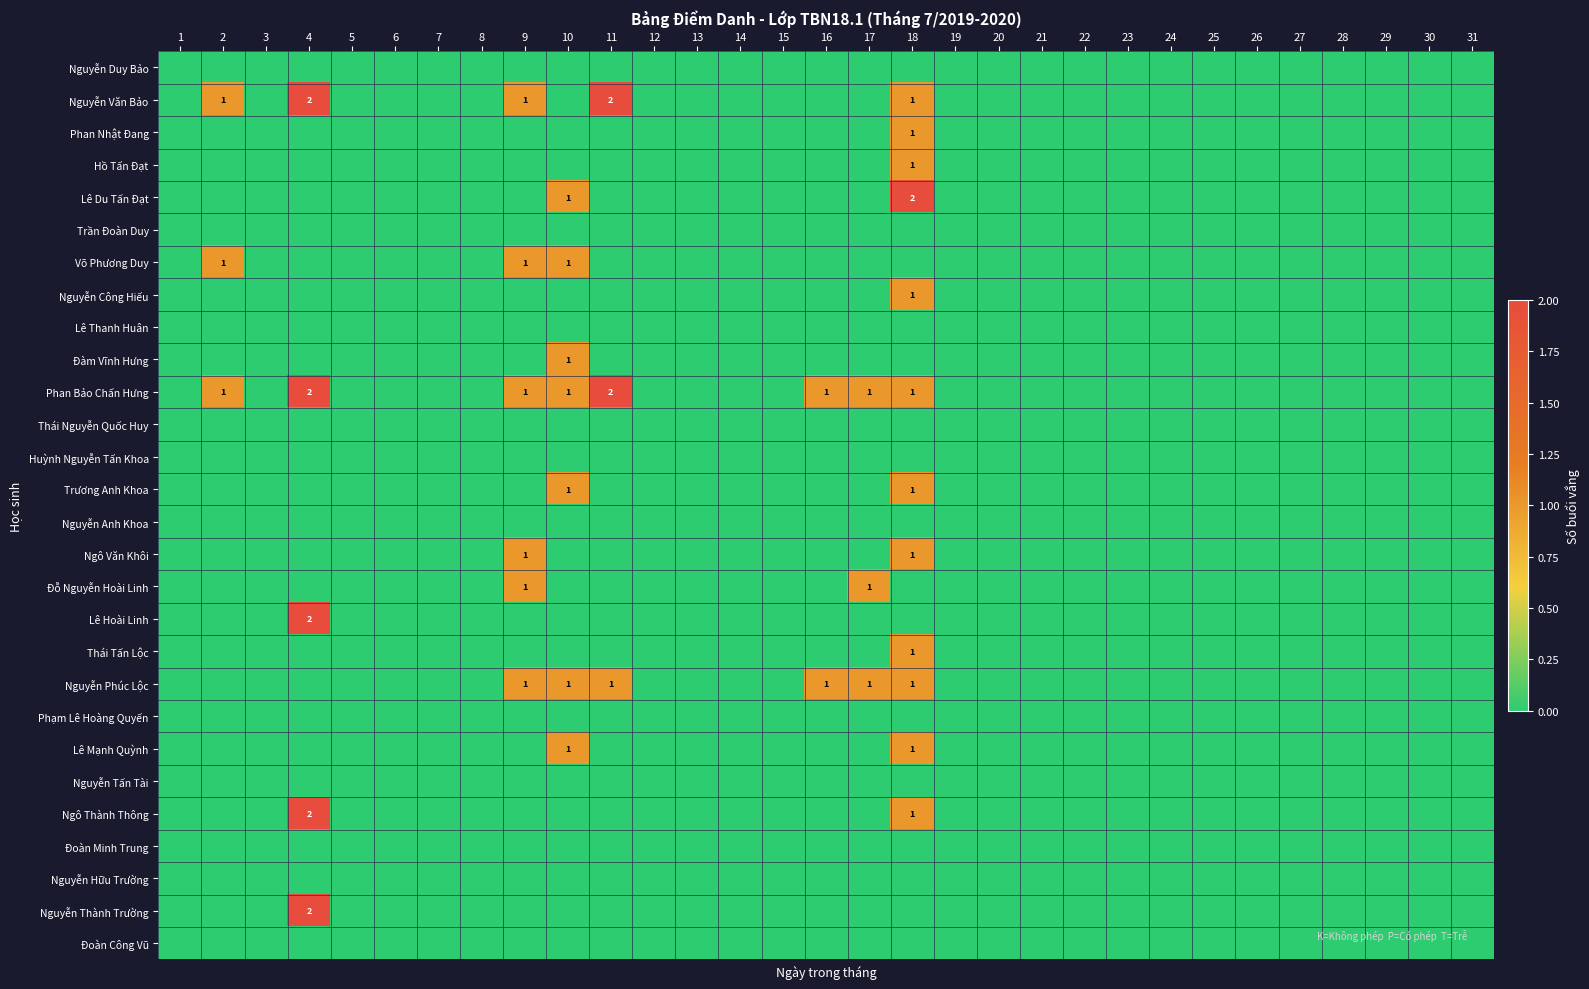

The value of Nguyễn Văn Bảo at 4 is 2. True or false?

True